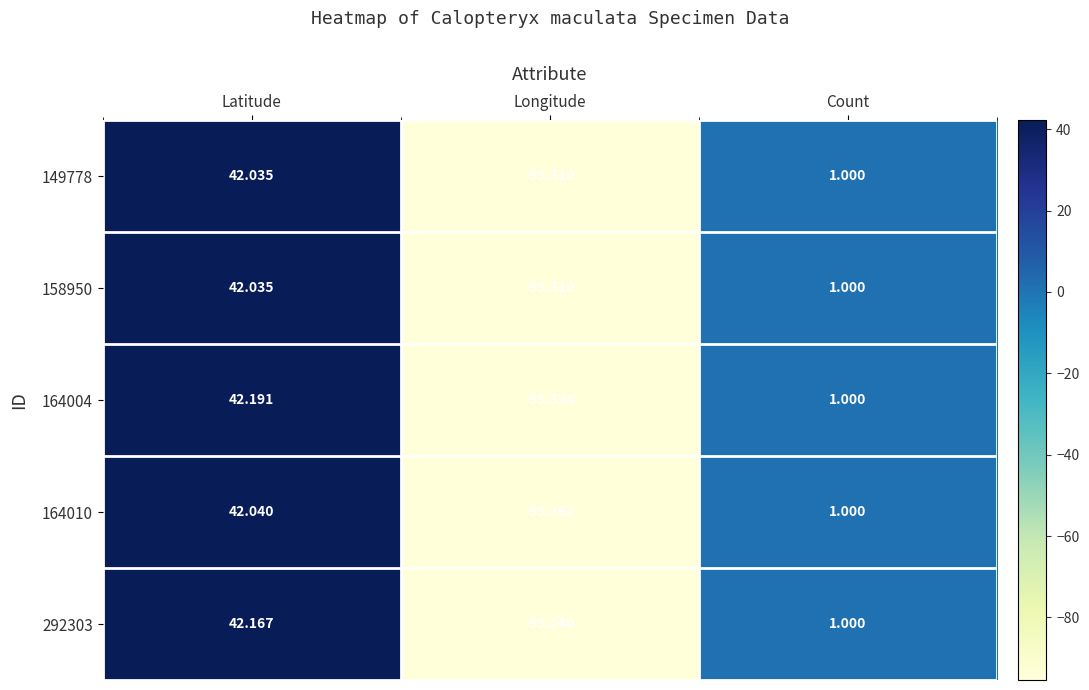

List the labels in order of 158950 value, largest first.

Latitude, Count, Longitude